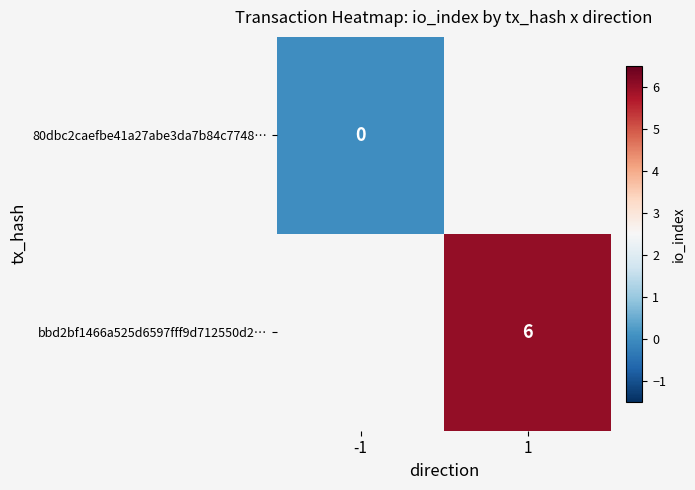

Is the value of bbd2bf1466a525d6597fff9d712550d2… at 1 greater than the value of 80dbc2caefbe41a27abe3da7b84c7748… at -1?

Yes